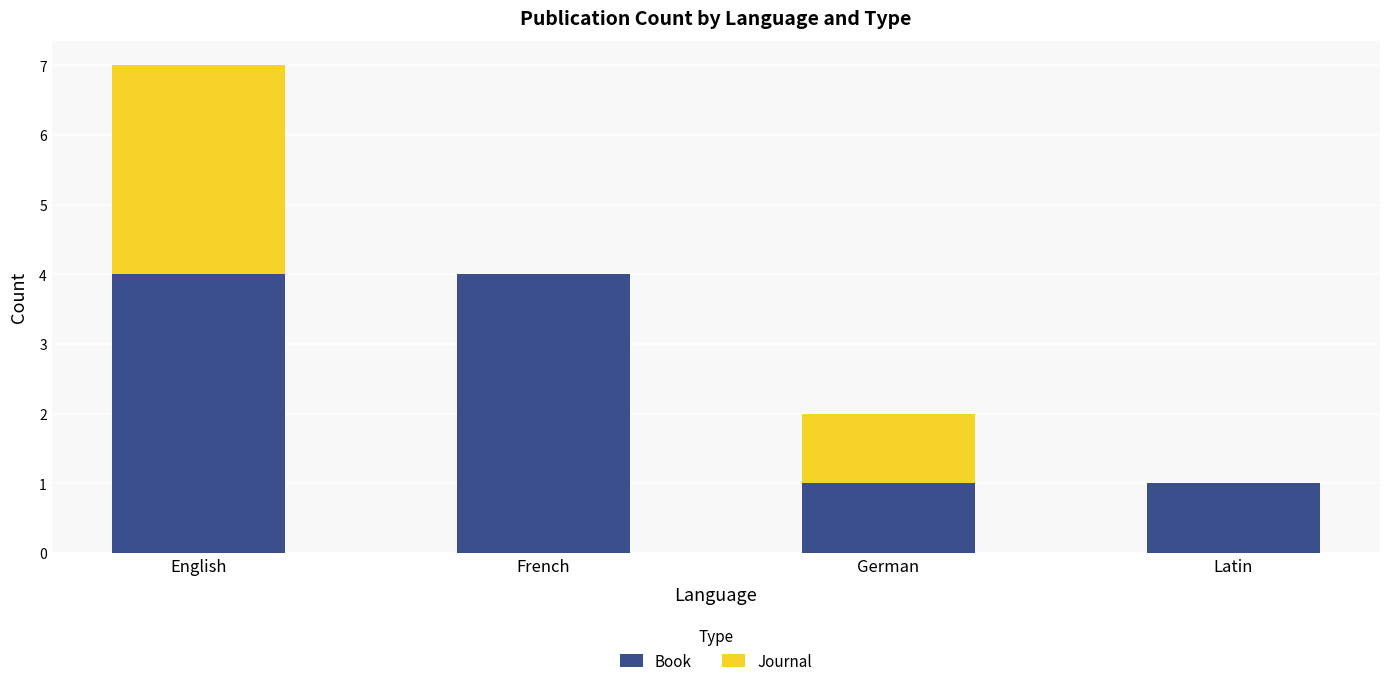

What is the approximate value of Book at French?

4